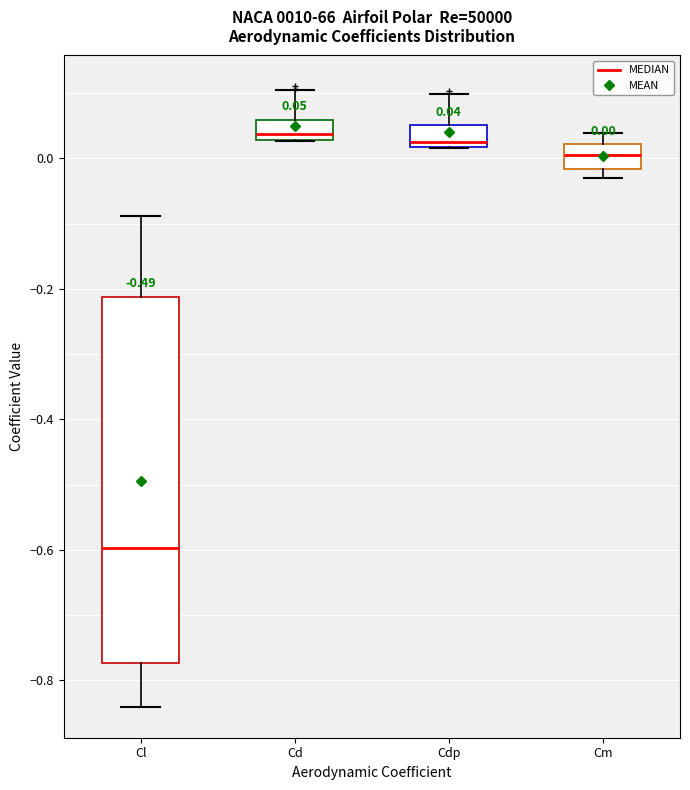

Which box has the lowest median line?

Cl